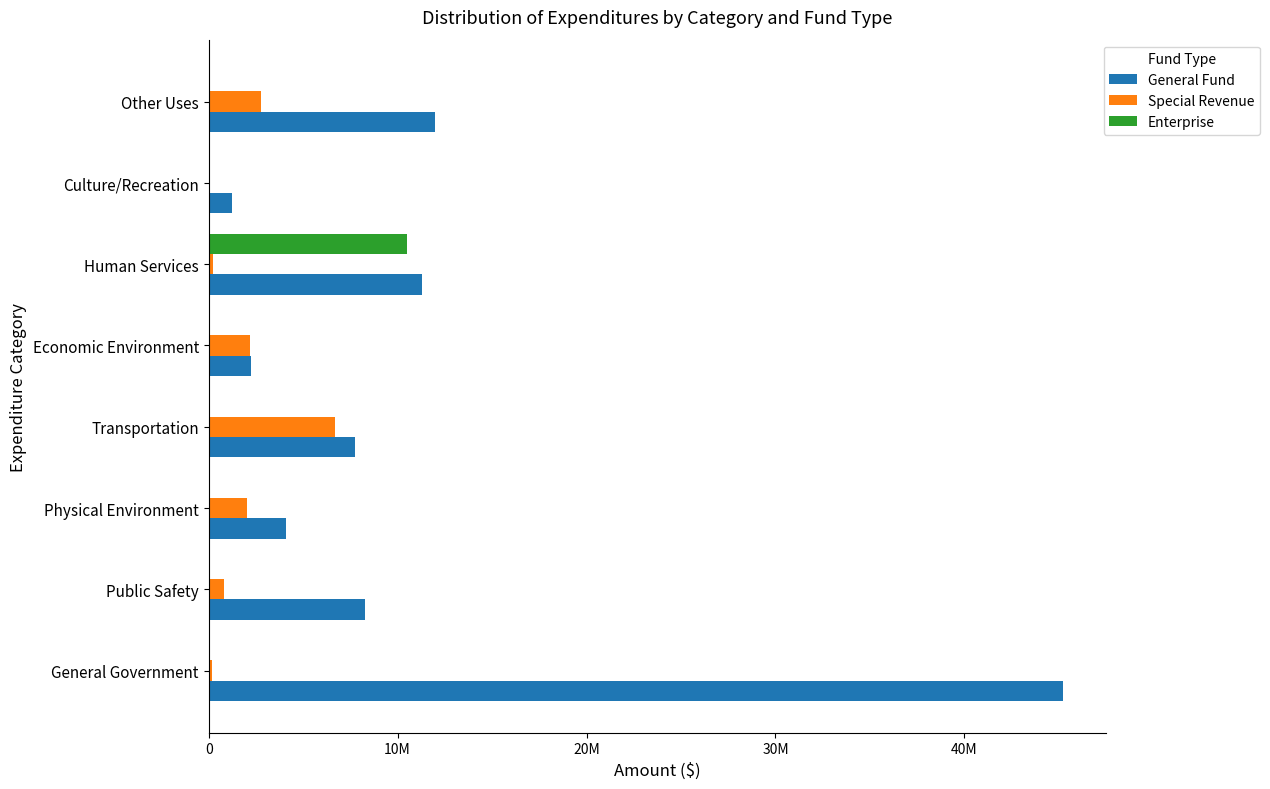

What are all the series names shown in the legend?

General Fund, Special Revenue, Enterprise